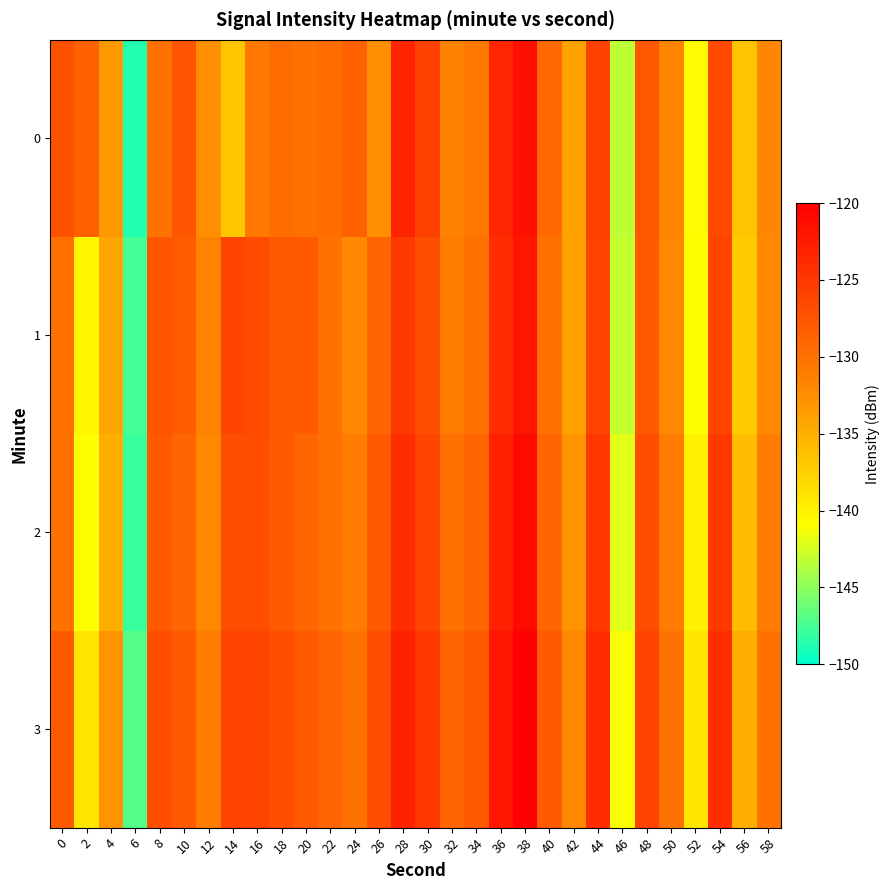

At which category is the sum across all series the highest?

38